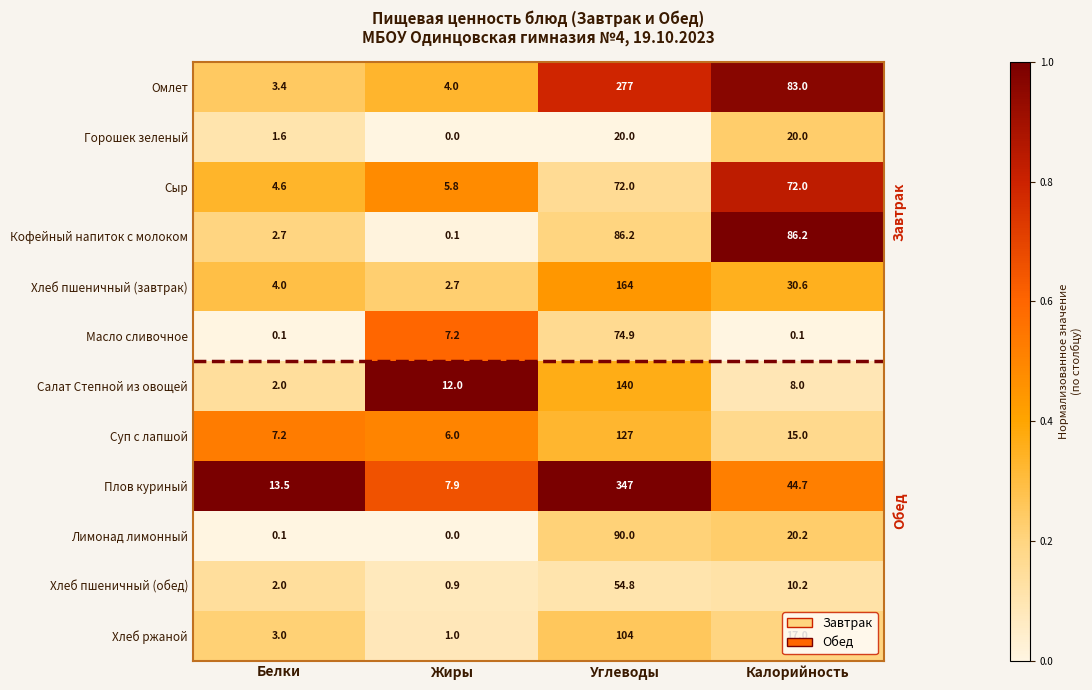

Is the value of Салат Степной из овощей at Калорийность greater than the value of Хлеб ржаной at Белки?

Yes